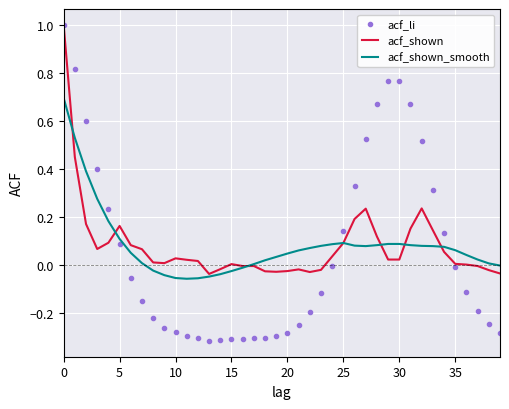

What are all the series names shown in the legend?

acf_li, acf_shown, acf_shown_smooth